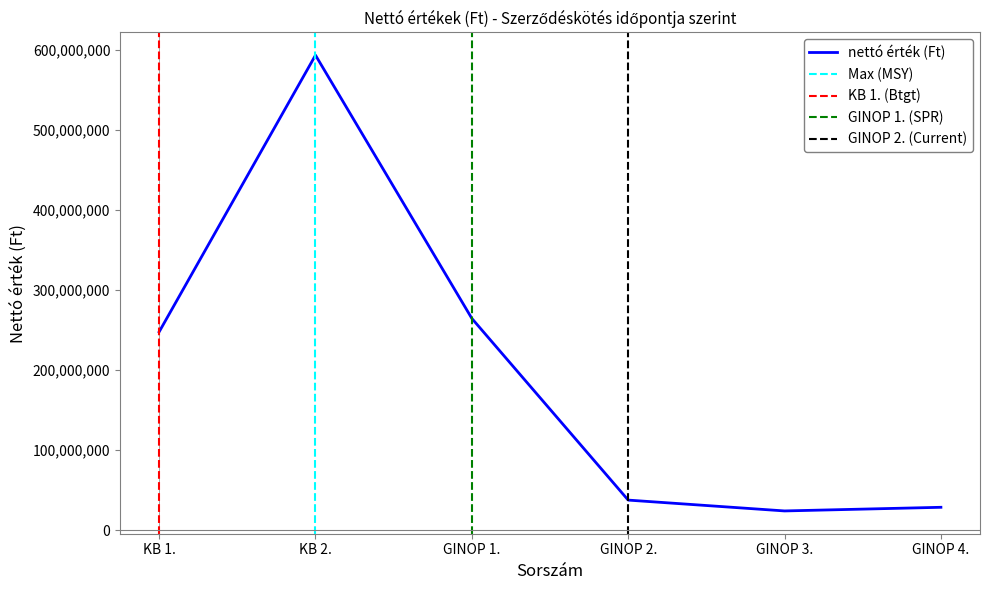

At which label does the data first exceed 247500000?

KB 2.